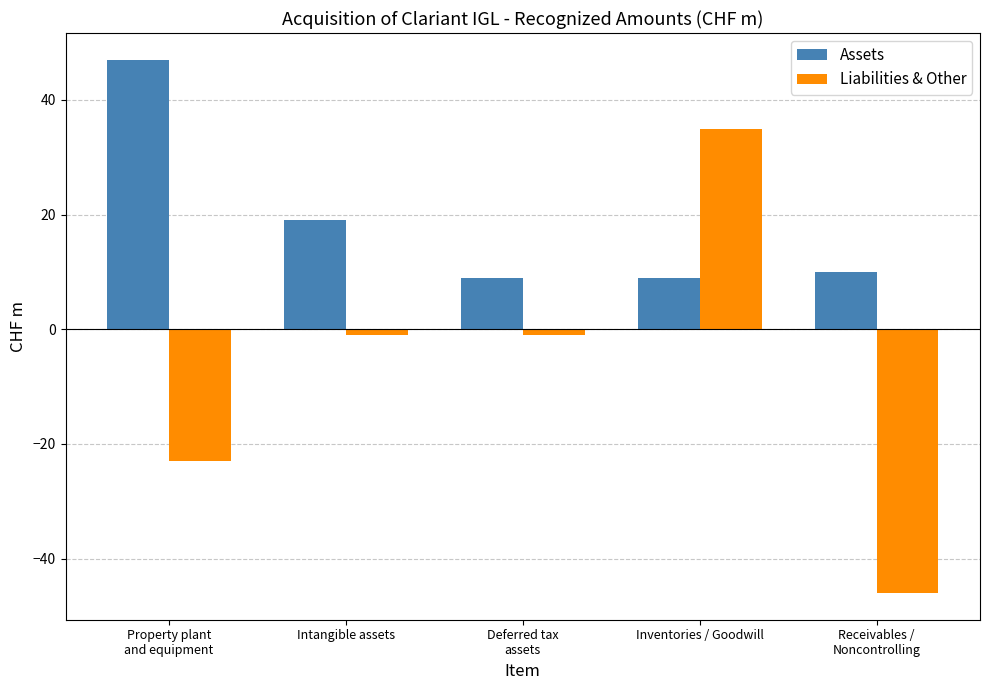

At which category is the sum across all series the highest?

Inventories / Goodwill